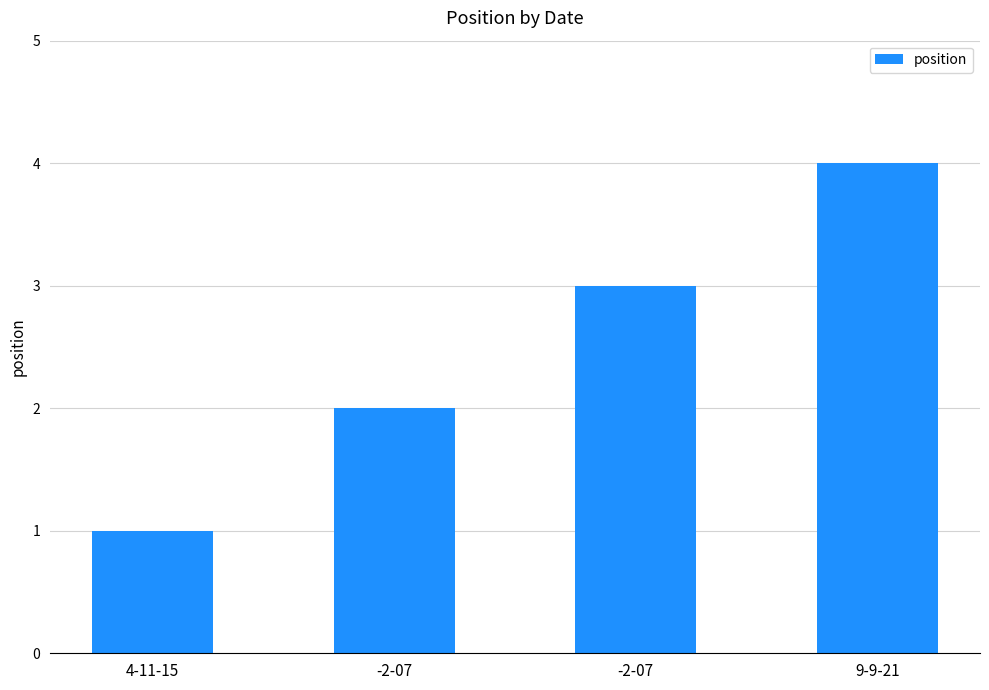

At which label is the value closest to 2?

-2-07